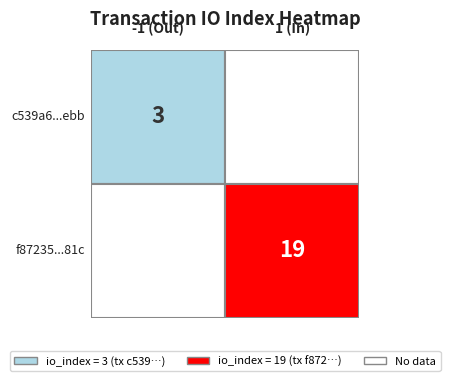

Rank the series by their maximum value, from highest to lowest.

f87235552374c51ab5fce07878437b4d193581c, c539a6162f923a5cf116bdef5de1b8769e3febb